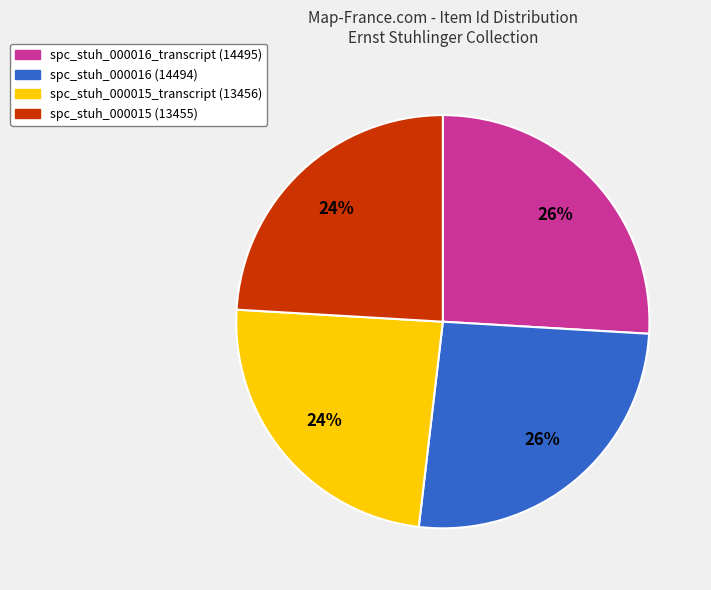

Is it true that spc_stuh_000016 (14494) is 35% of the pie?

False